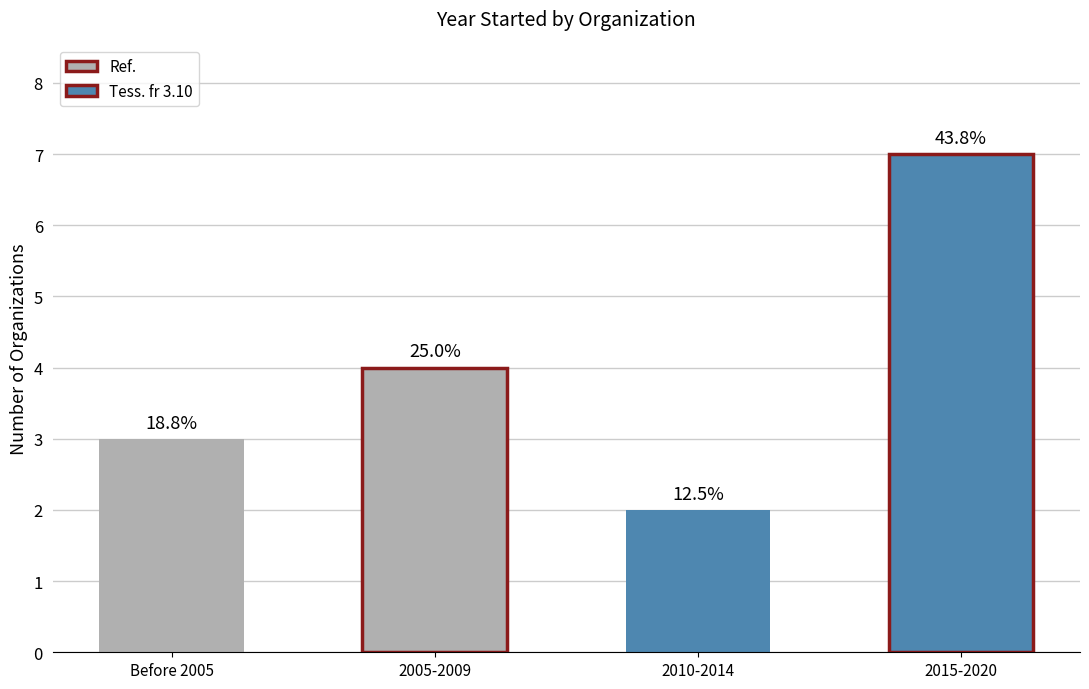

Does the chart contain any negative values?

No